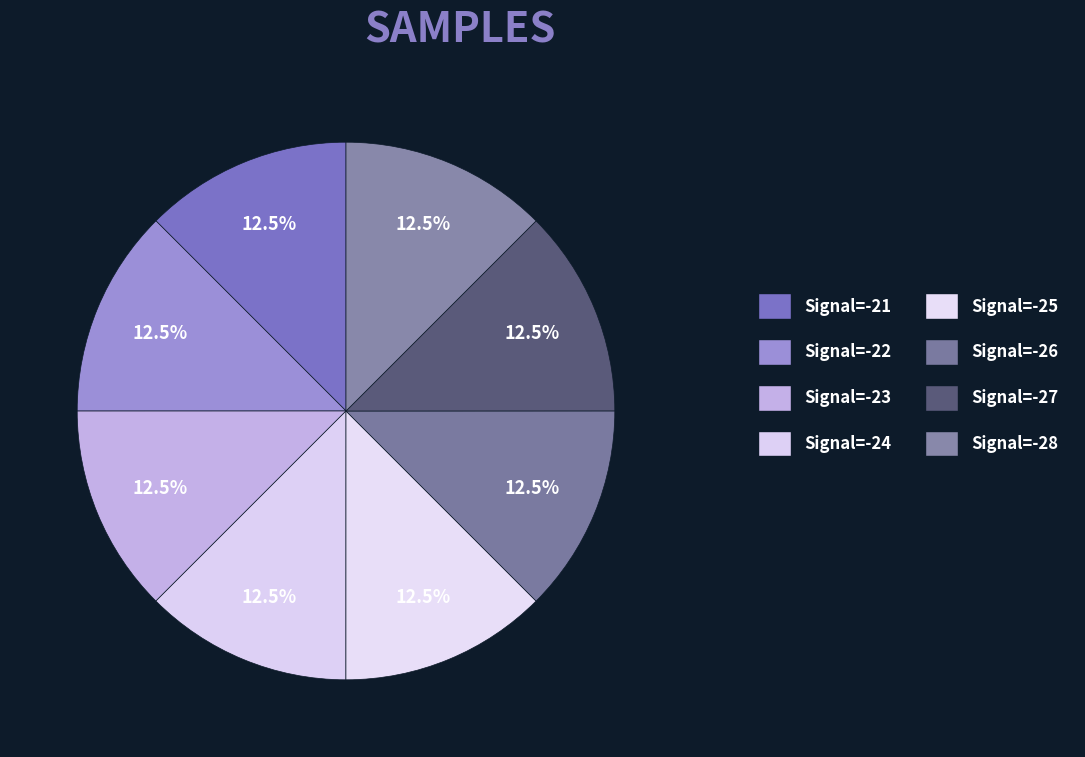

Count the number of slices in the pie.

8